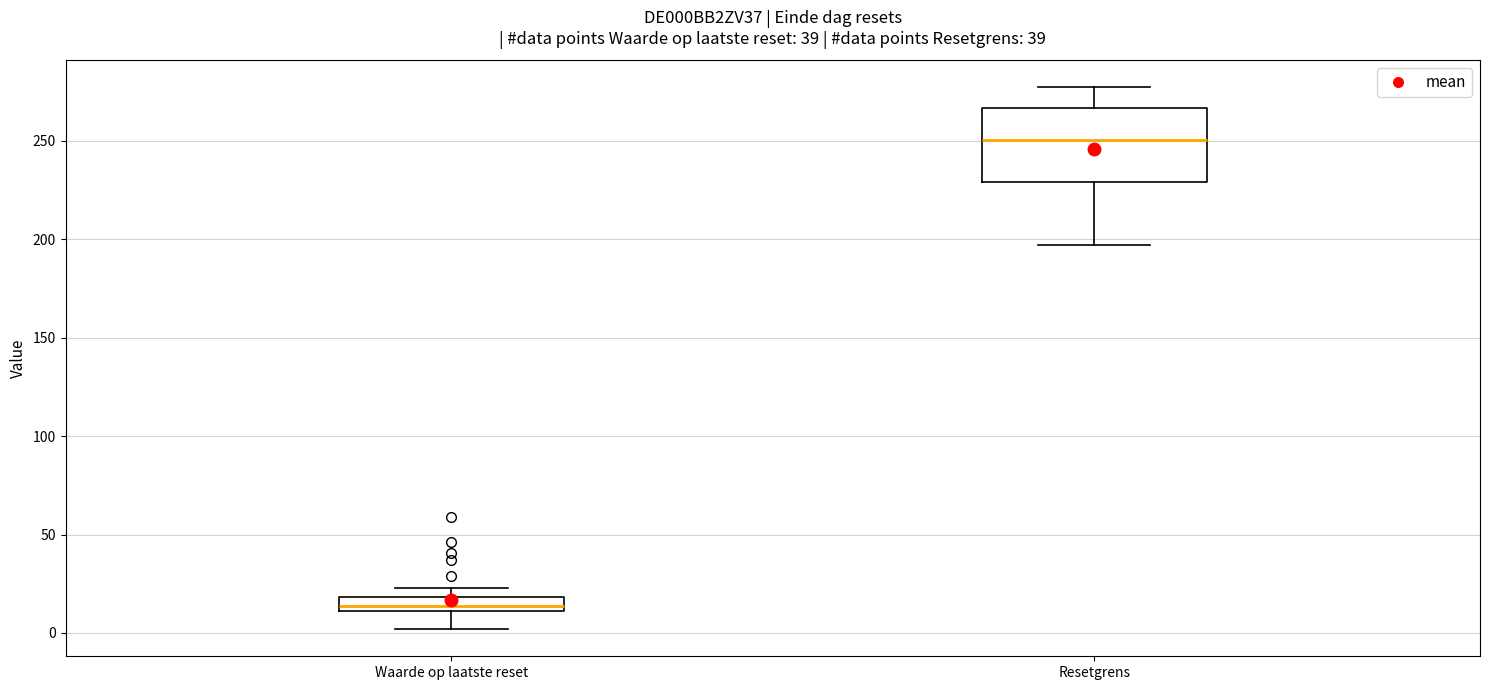

Which box's median line is the highest?

Resetgrens